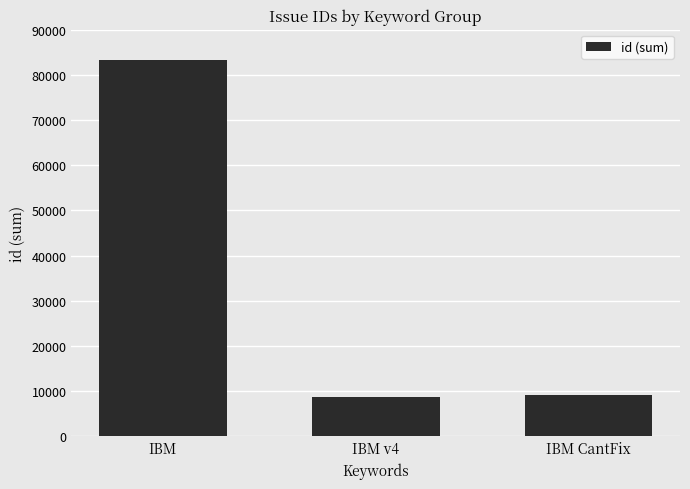

Between IBM CantFix and IBM, which is larger?

IBM